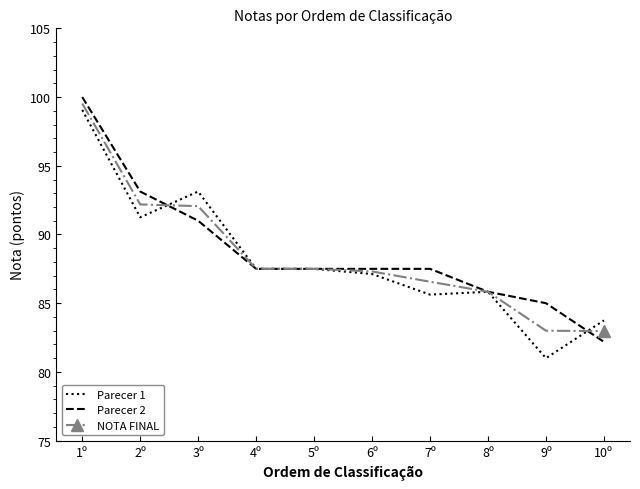

Is it true that Parecer 1 equals 38.2 at 2º?

False